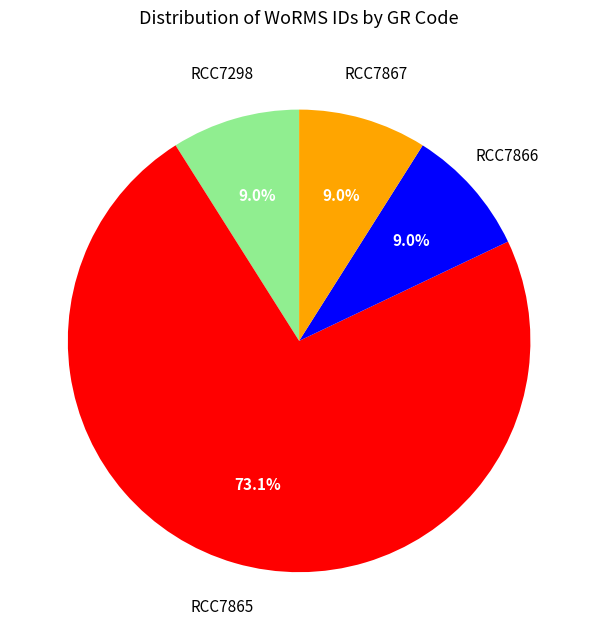

Combined, do RCC7865 and RCC7298 account for over 50%?

Yes